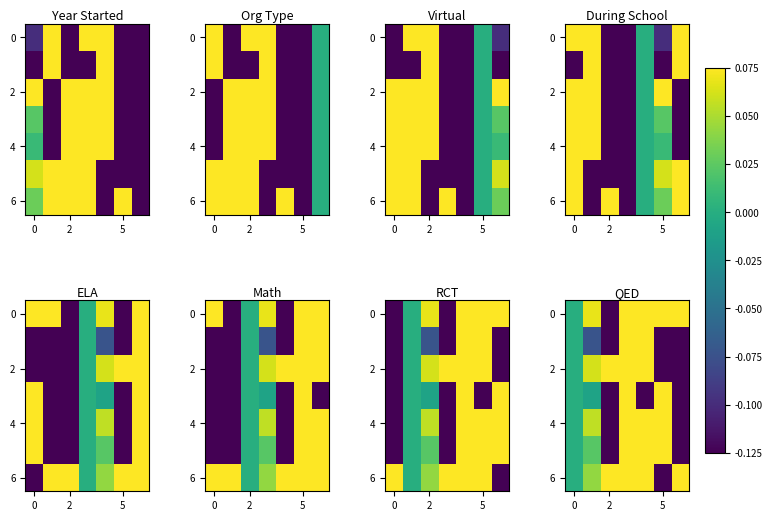

How many values in the 2 series are below 0?

2